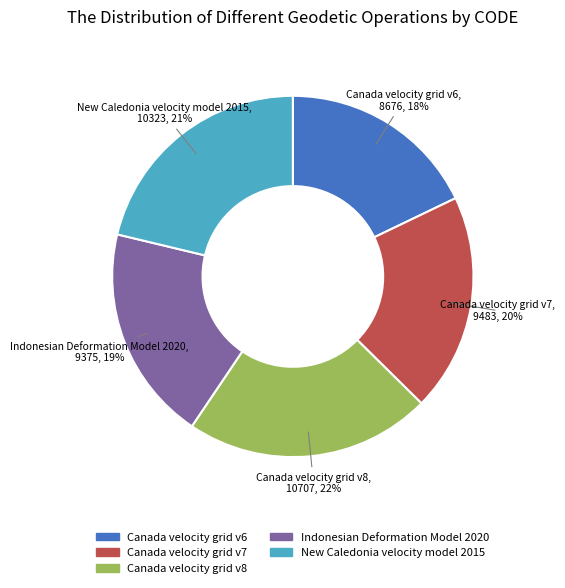

Combined, do Canada velocity grid v7 and Indonesian Deformation Model 2020 account for over 50%?

No